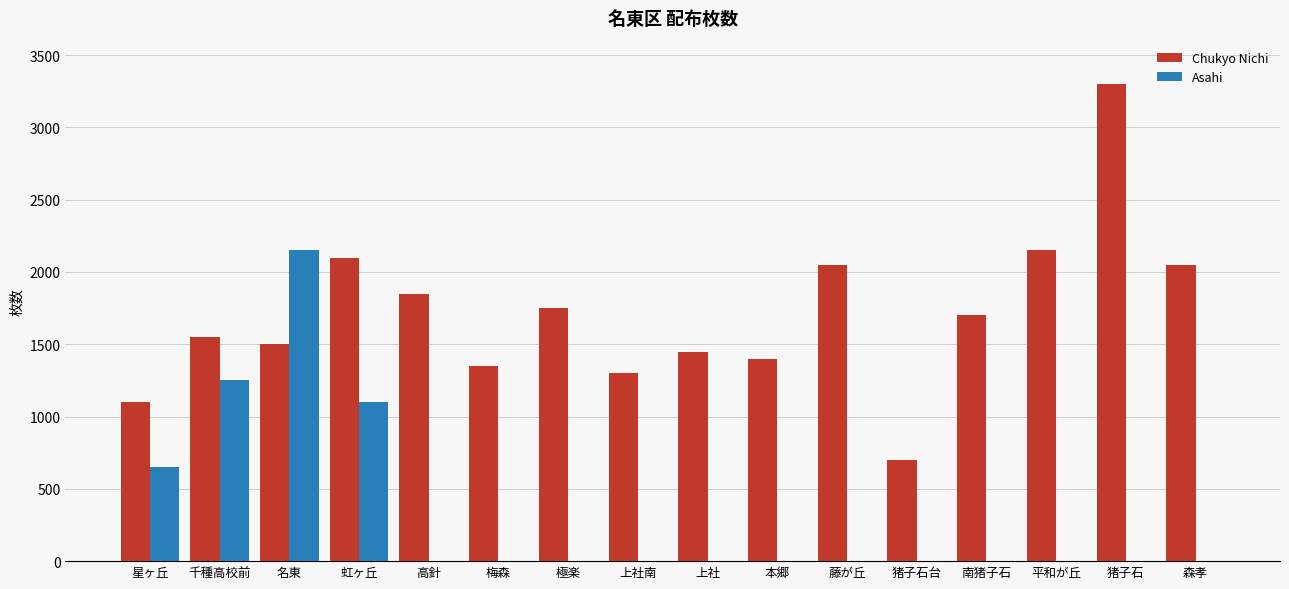

What is the total value across all series at 梅森?

1350